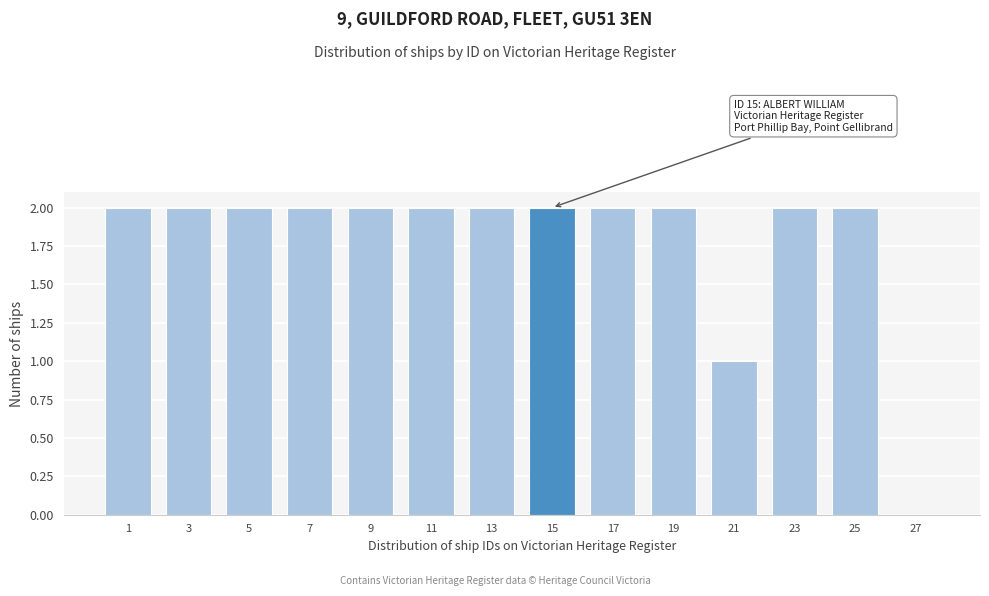

Reading left to right, extract all data points from this chart.

1=2	3=2	5=2	7=2	9=2	11=2	13=2	15=2	17=2	19=2	21=1	23=2	25=2	27=0